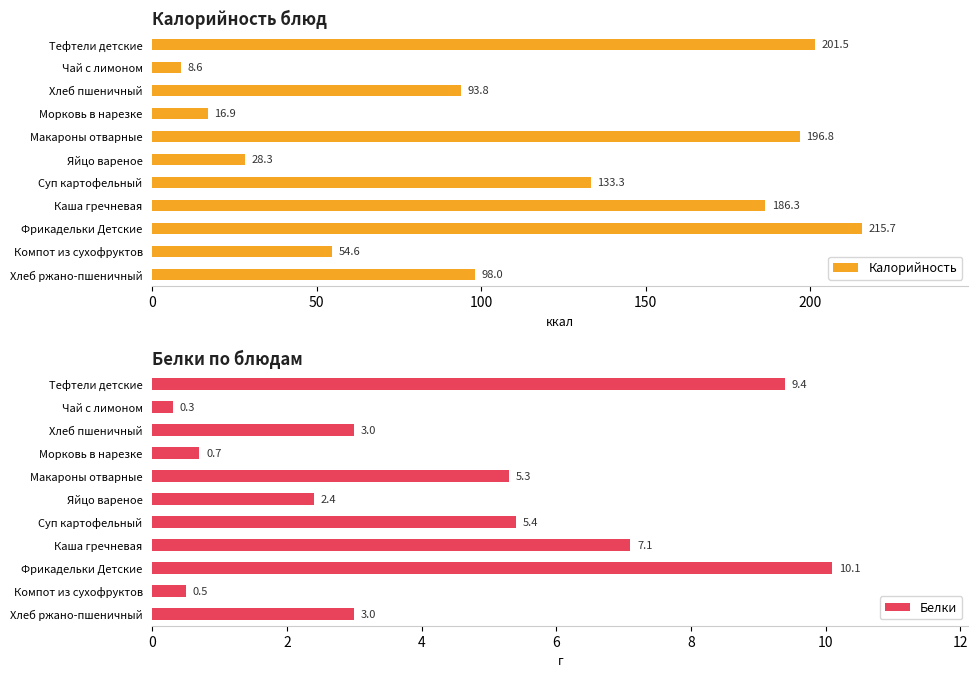

What are all the series names shown in the legend?

Калорийность, Белки